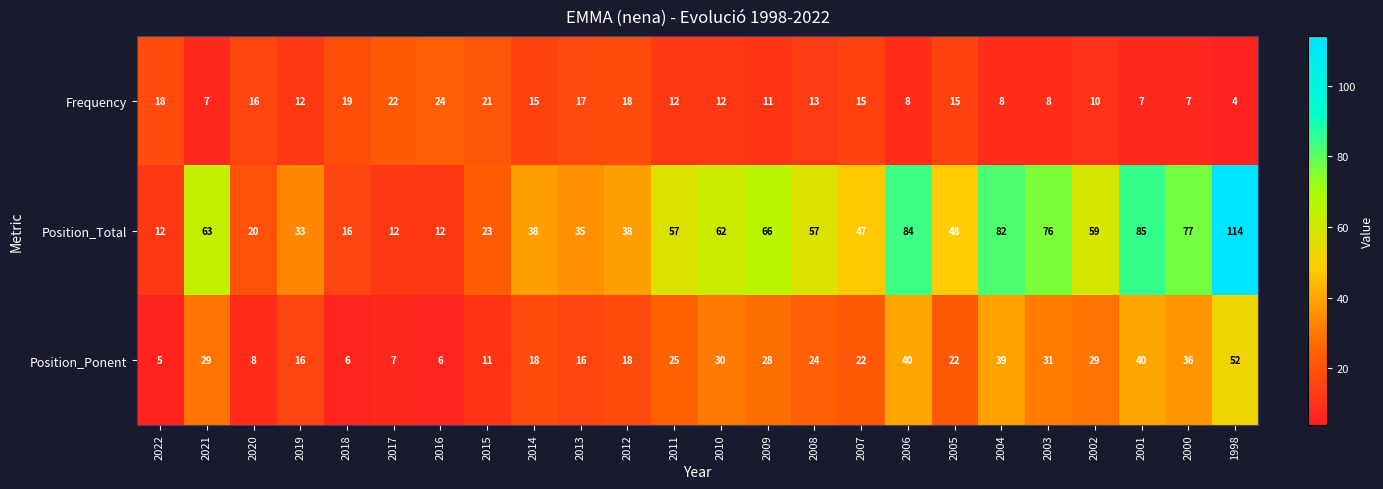

Which series changed the most between 2020 and 2007?

Position_Total